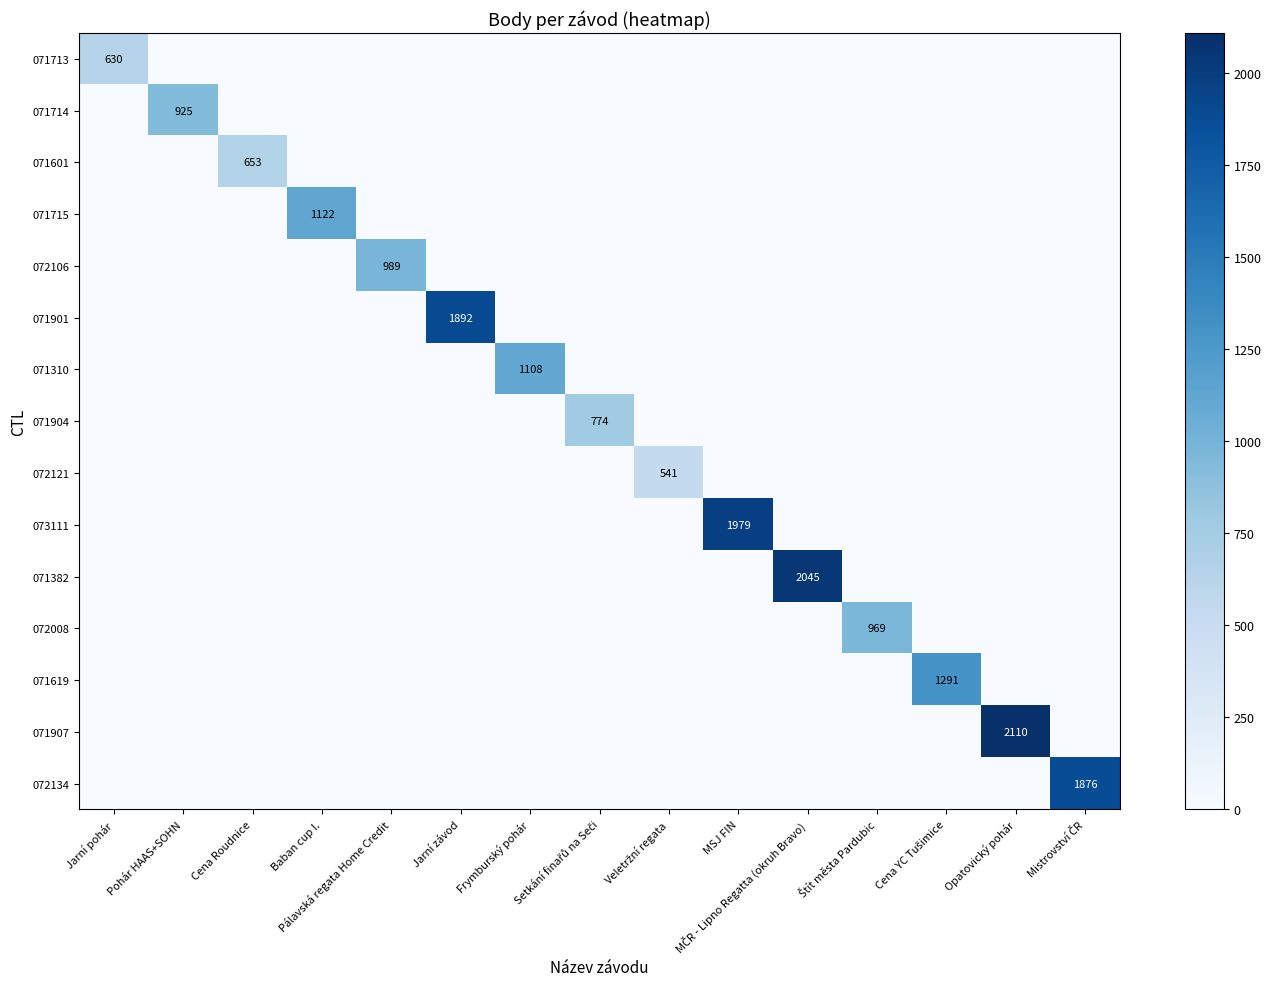

How many data points does each series have?

15